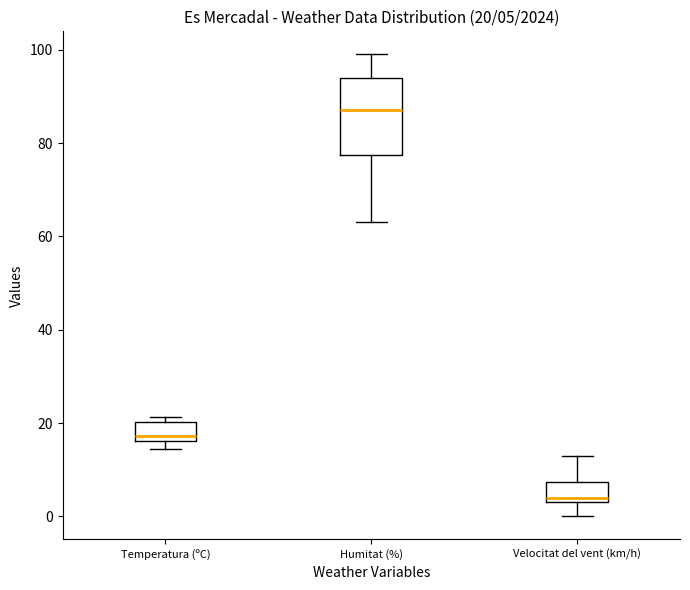

Which box is the tallest, from its lower edge to its upper edge?

Humitat (%)